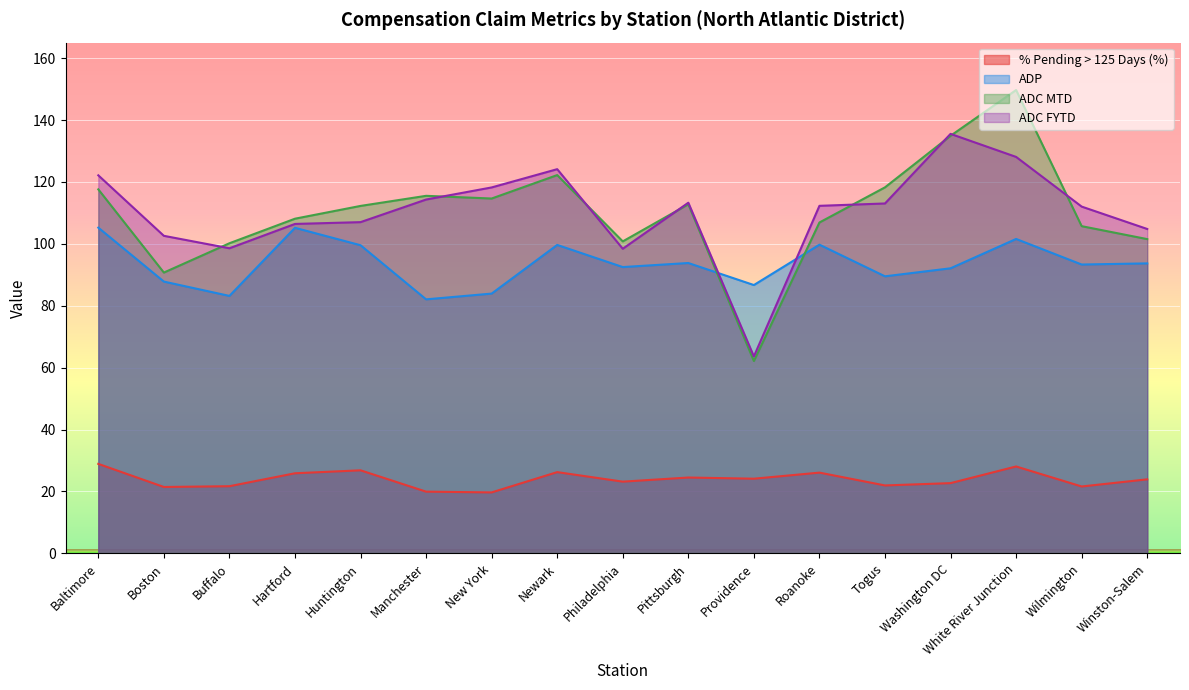

What is the label of the 11th point from the right?

New York